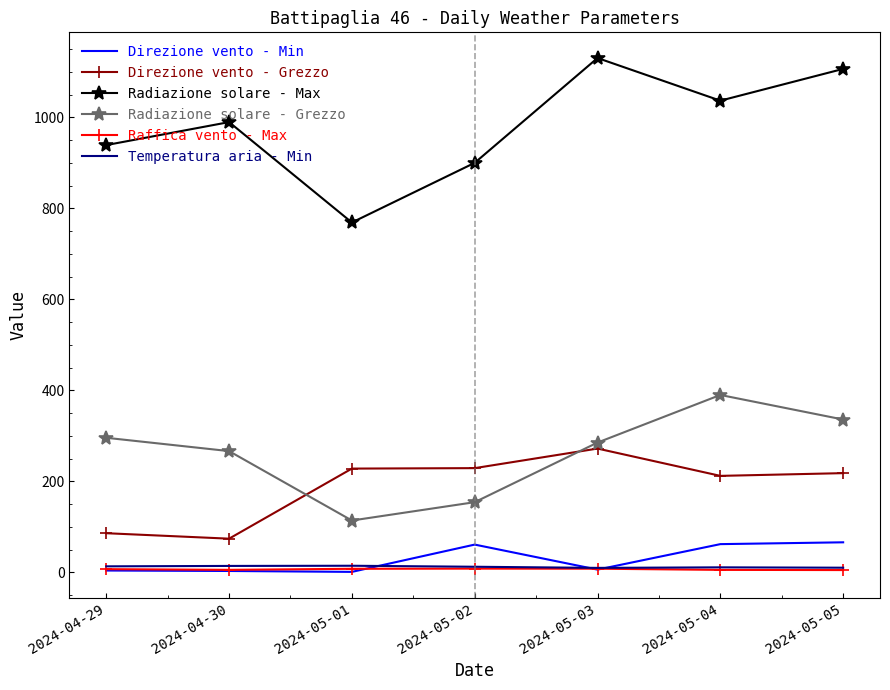

Which series has the widest spread of values?

Radiazione solare - Max